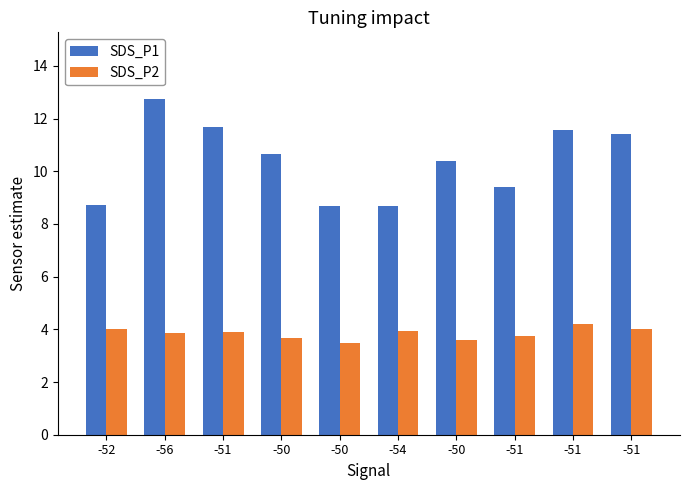

What value does the SDS_P1 series have at -52?

8.7